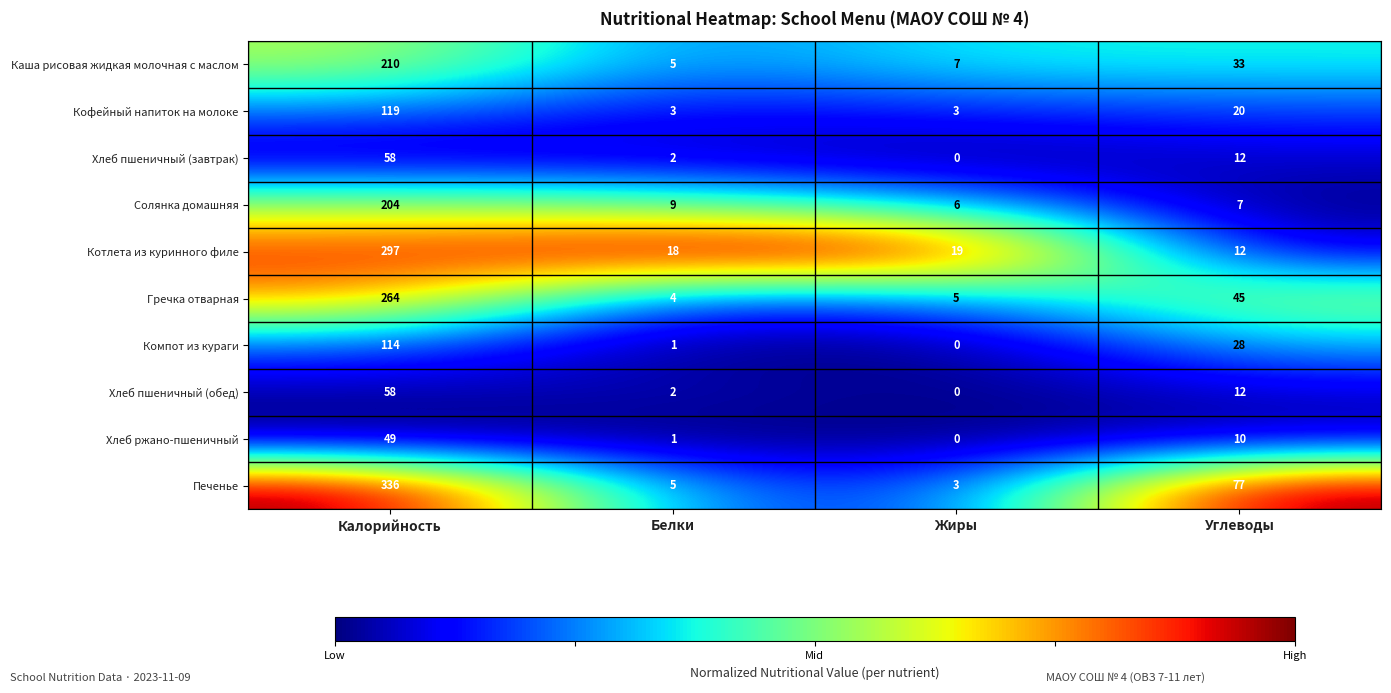

Which series has the largest range (max minus min)?

Печенье